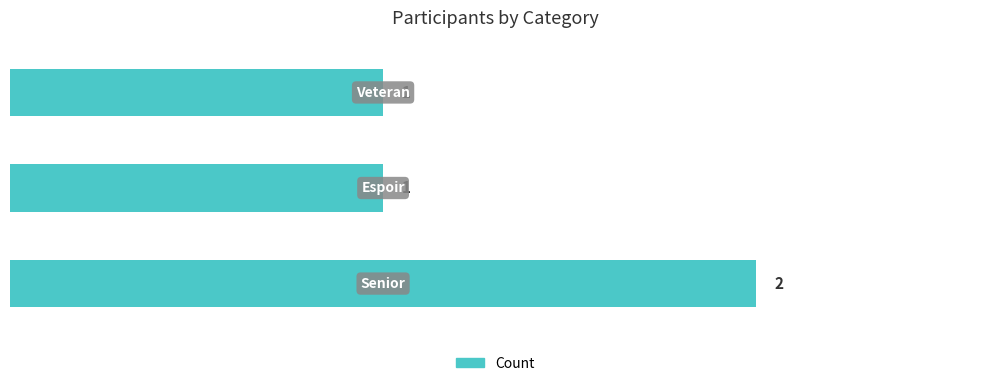

How many data points does each series have?

3